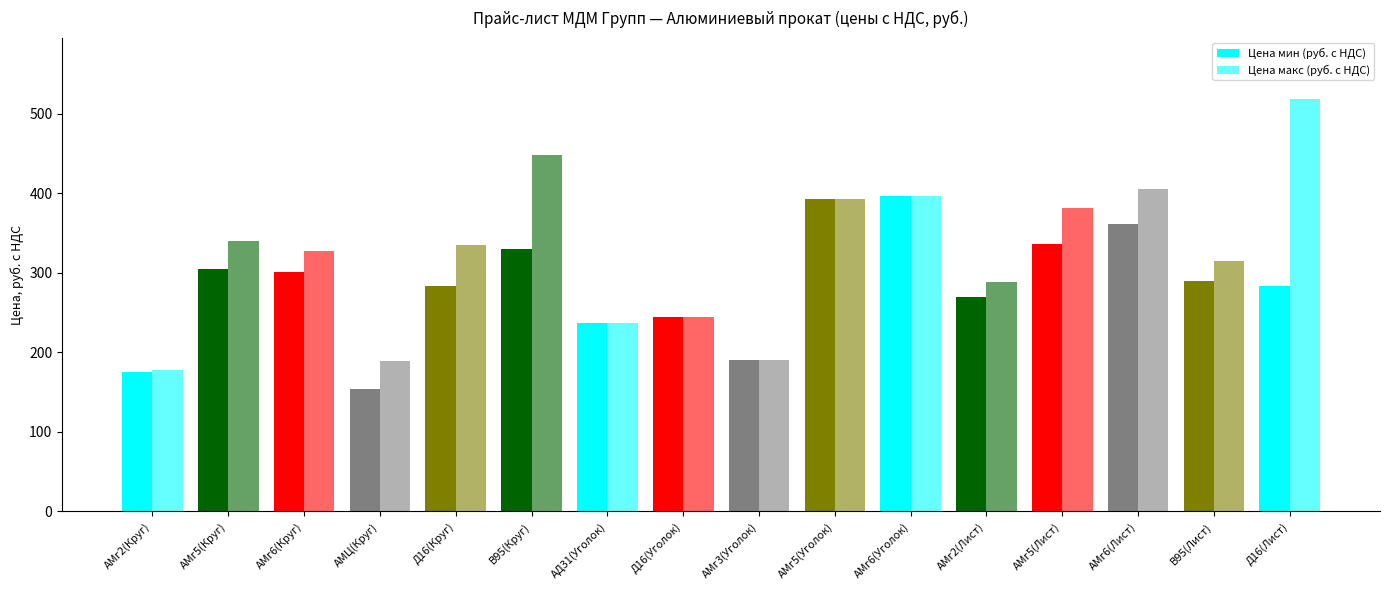

Count the number of data series in this chart.

2